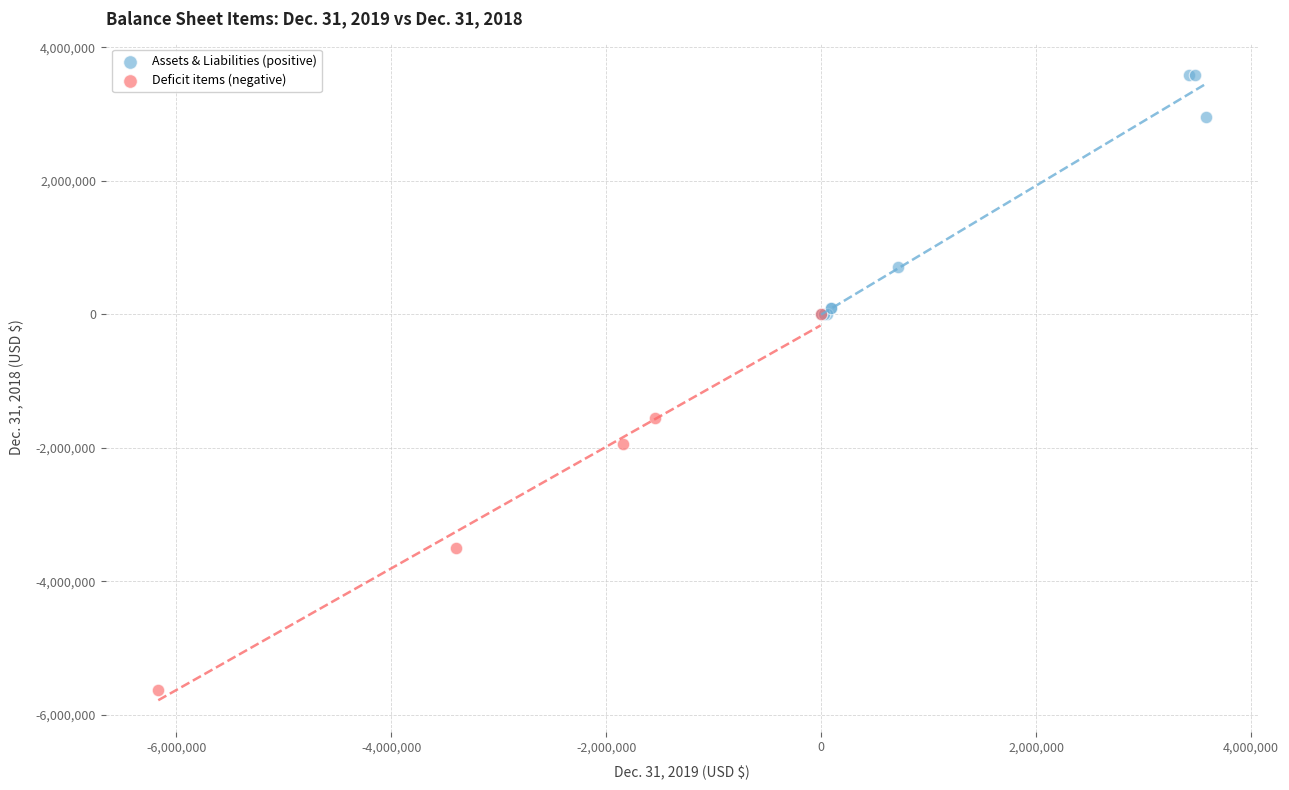

What are all the series names shown in the legend?

Assets & Liabilities (positive), Deficit items (negative)